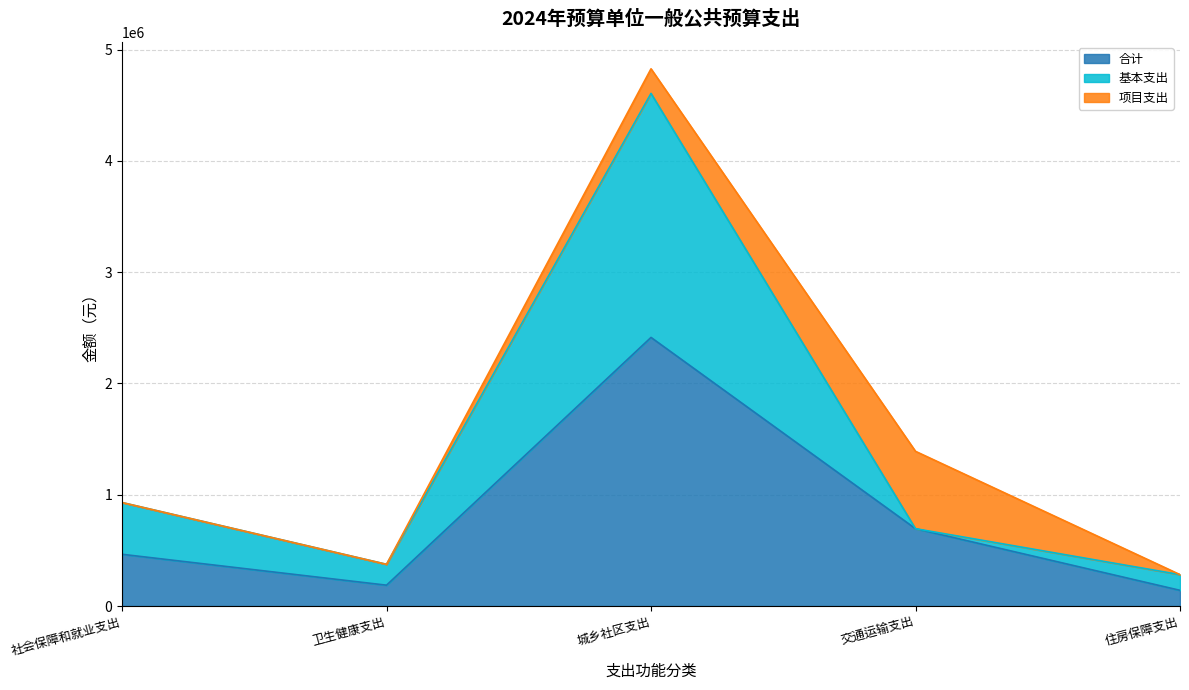

True or false: 基本支出 and 合计 intersect in this chart.

False